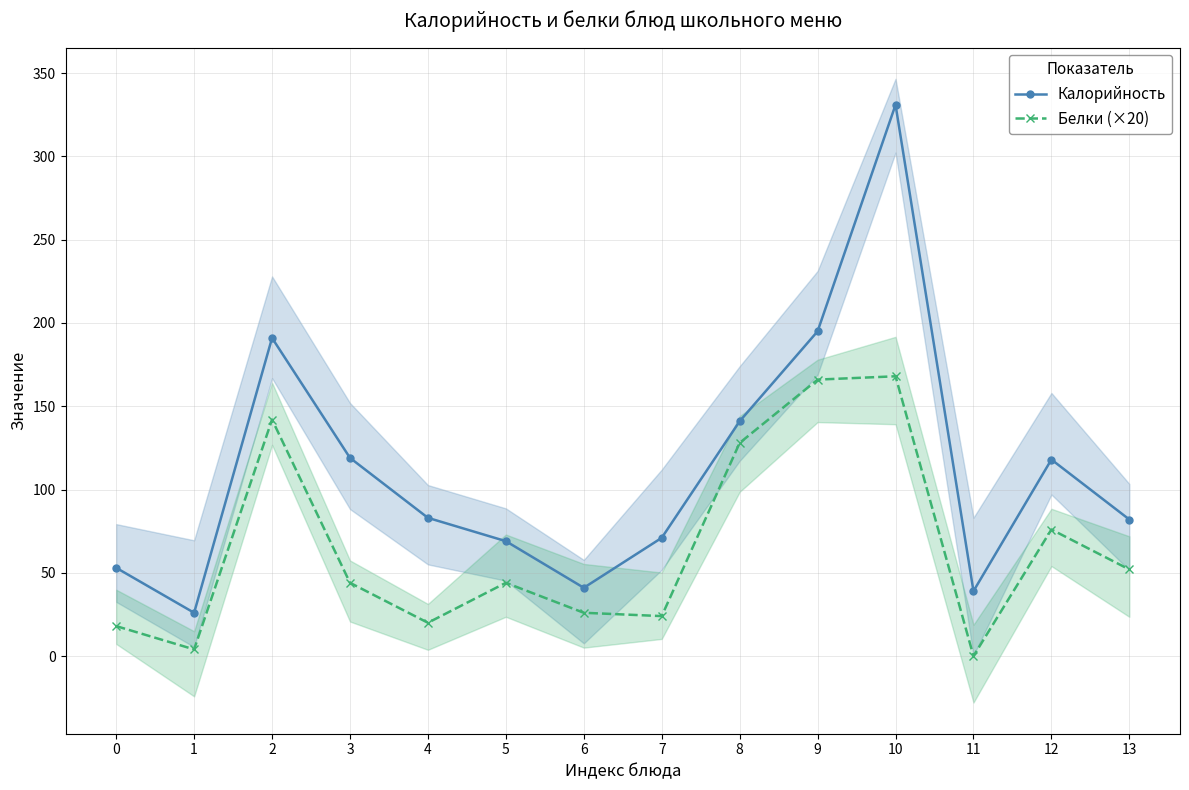

At which category does Калорийность reach its first local valley?

1